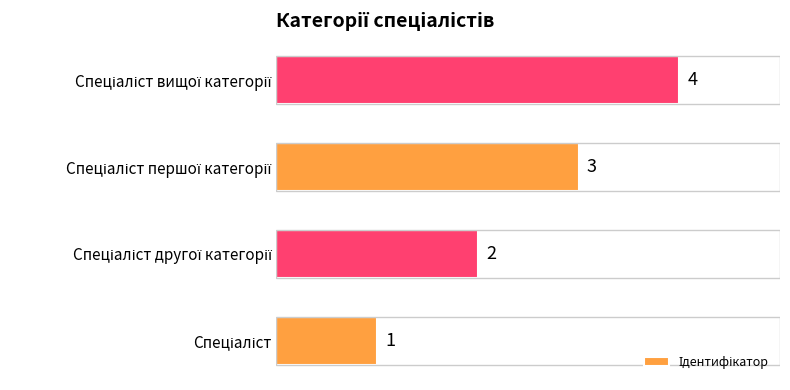

How many values are between 2 and 4?

3